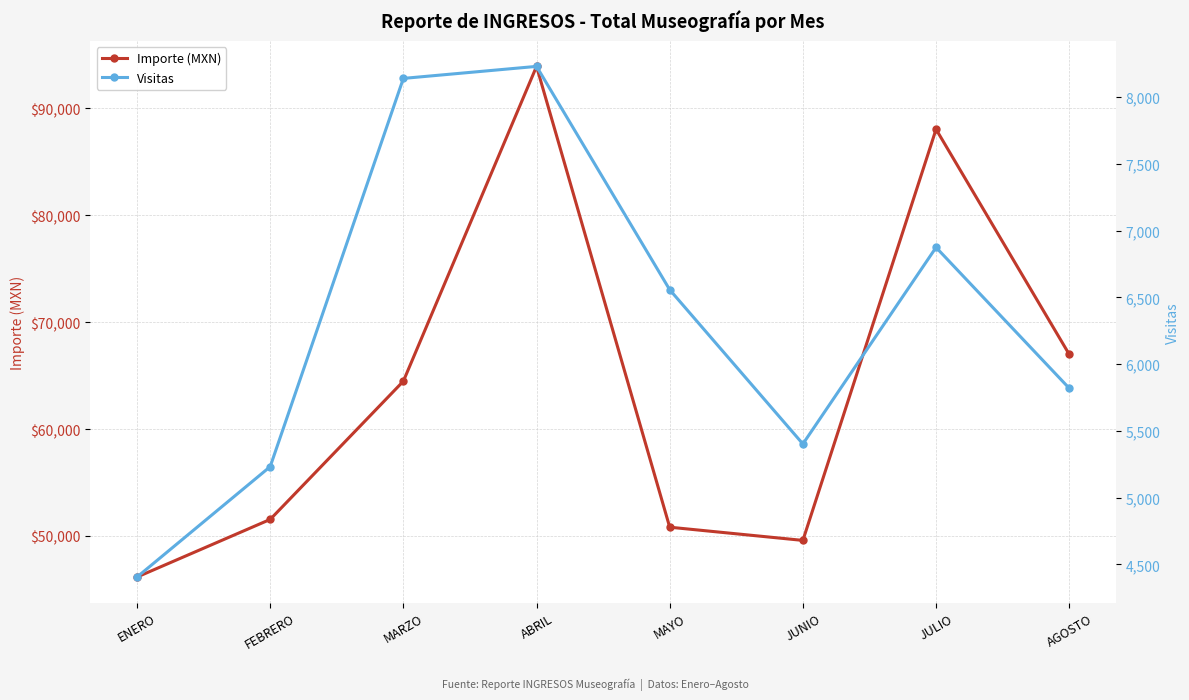

What position from the left is MAYO?

5